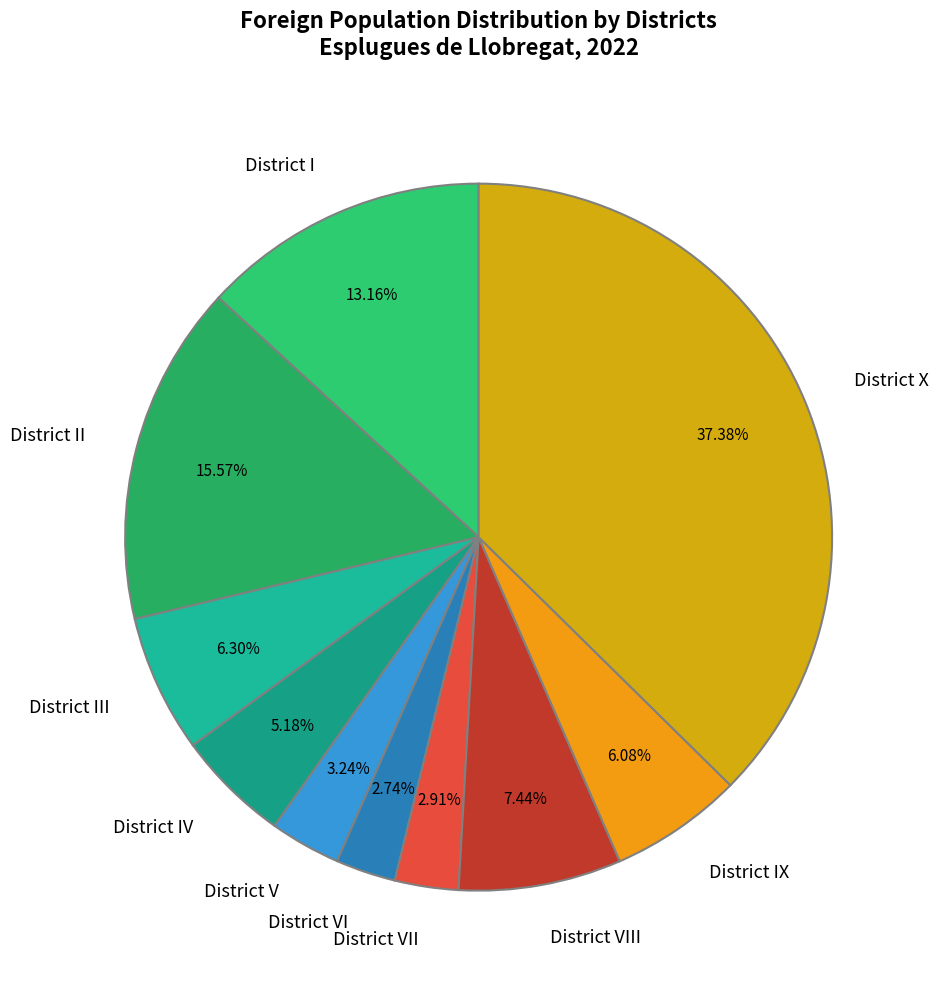

Is there a majority slice in this chart?

No